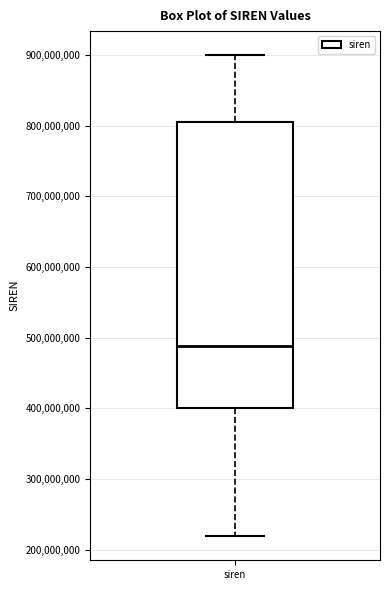

Read this box plot against the y-axis: the position of the median line, the range covered by the box, and the ends of both whiskers. The values are not printed on the chart, so give them approximately, as read against the axis.

median 490000000, box 400000000 to 810000000, whiskers 220000000 to 900000000